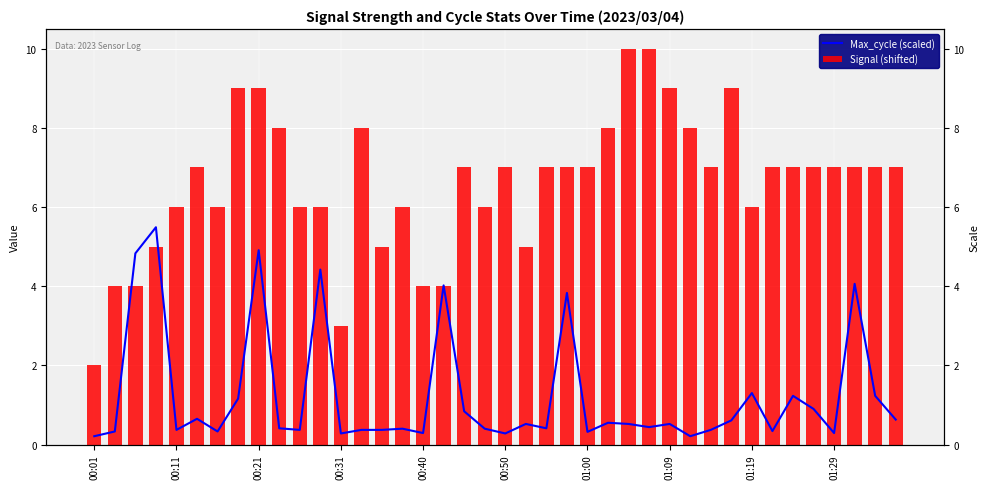

Count the number of data series in this chart.

2